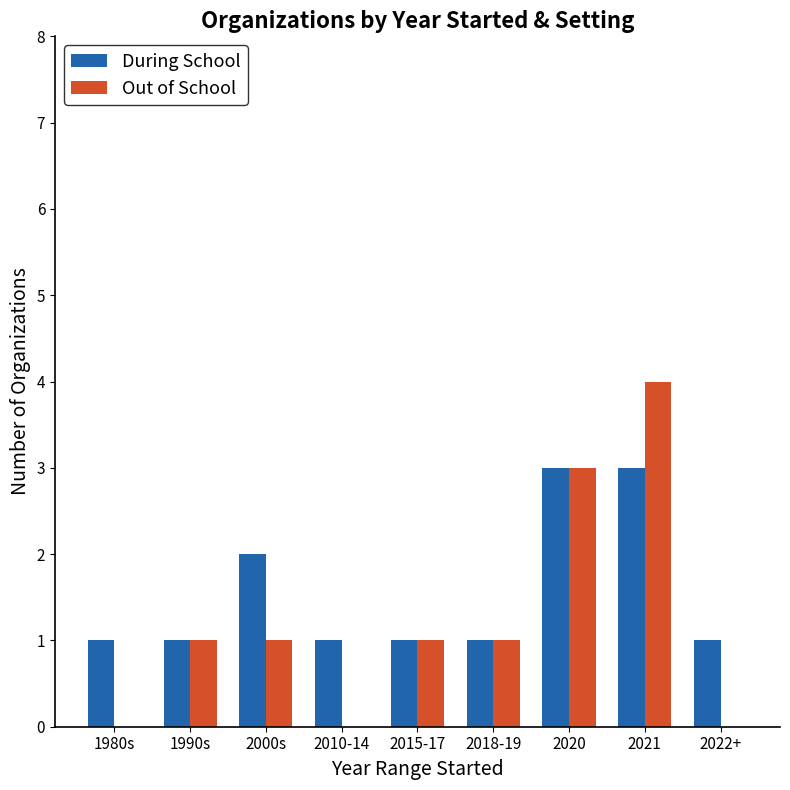

What is the difference between the Out of School values at 2010-14 and 2000s?

1